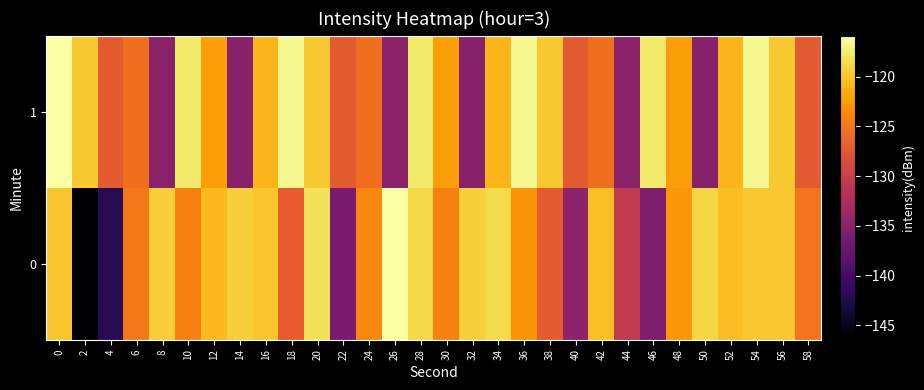

Rank the series by their maximum value, from lowest to highest.

1, 0